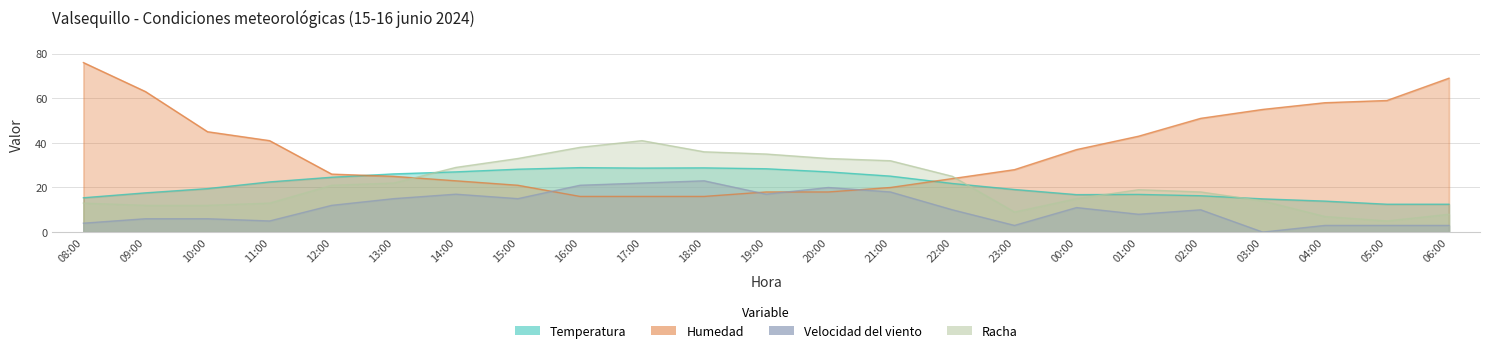

What is the value of the Racha point at the 21st from the left?

7.0